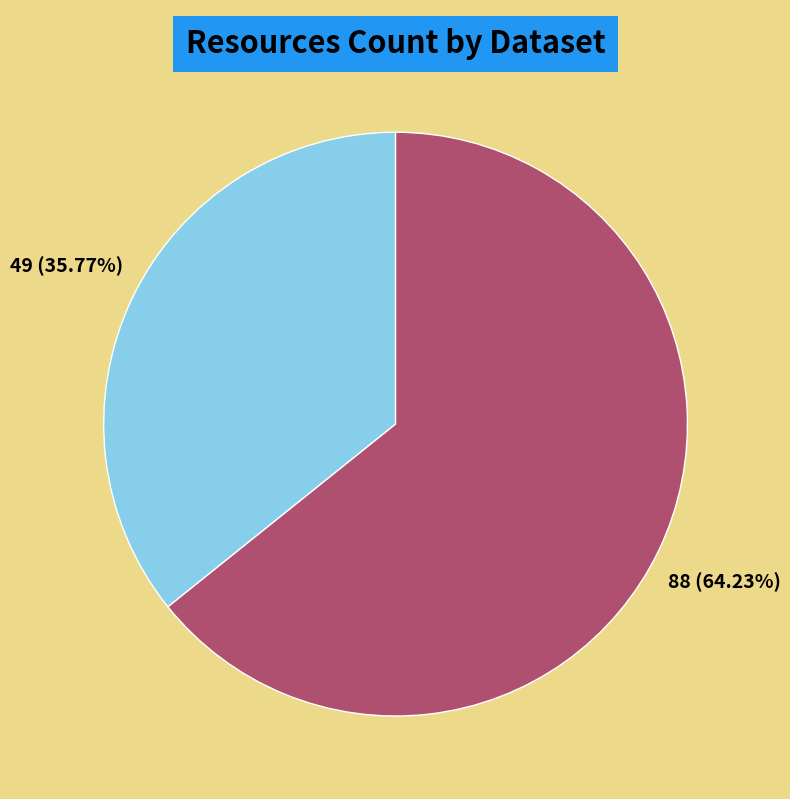

Is there a majority slice in this chart?

Yes